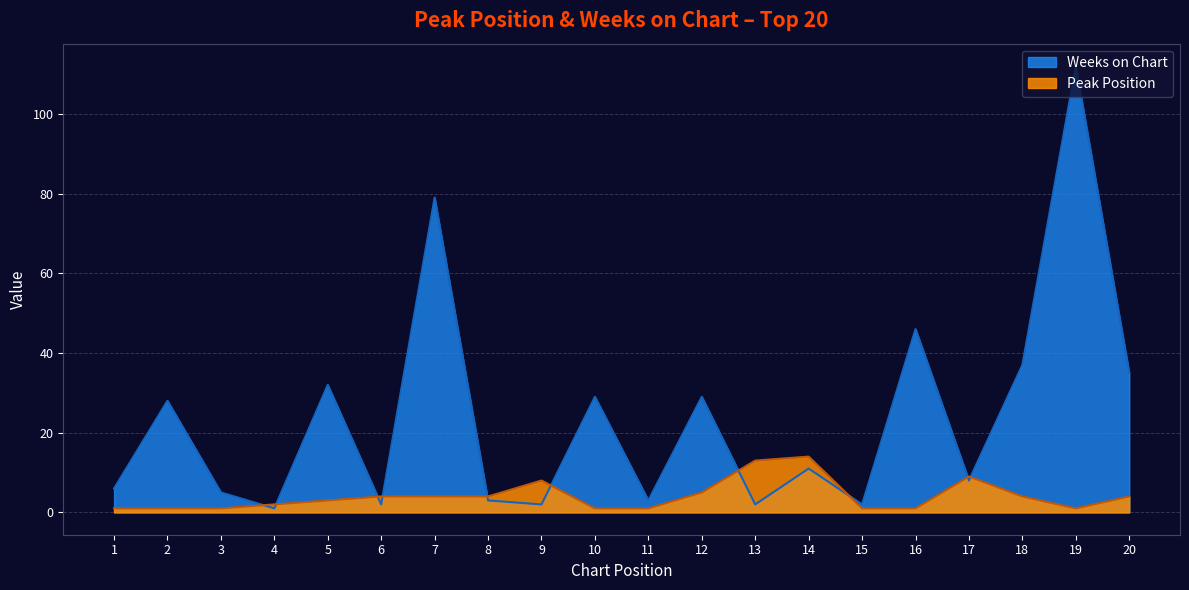

At which label is Weeks on Chart closest to 56?

16